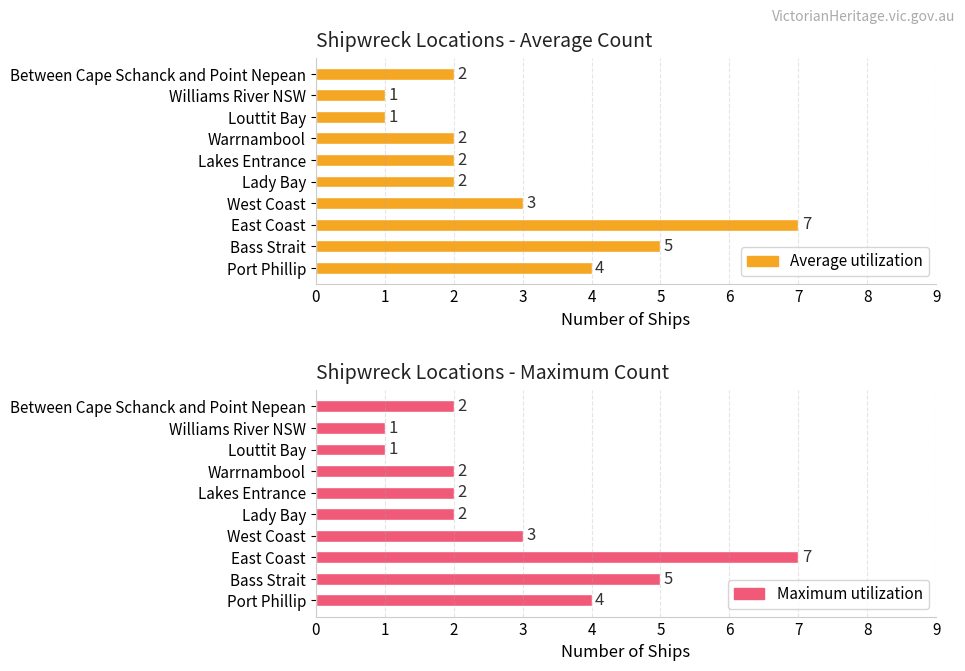

How many series are shown in this chart?

2